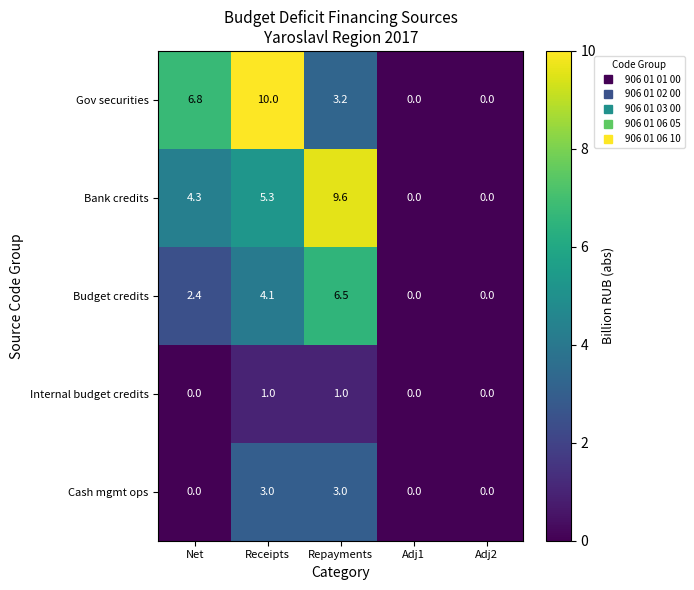

Rank the series by their maximum value, from lowest to highest.

Internal budget credits, Cash mgmt ops, Budget credits, Bank credits, Gov securities